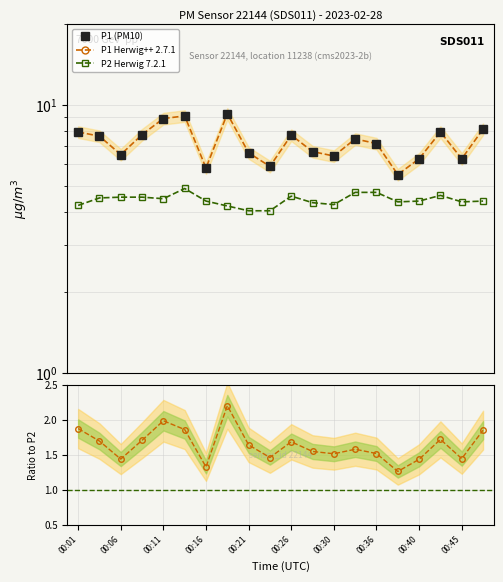

Between 15 and 18, which is larger?

18